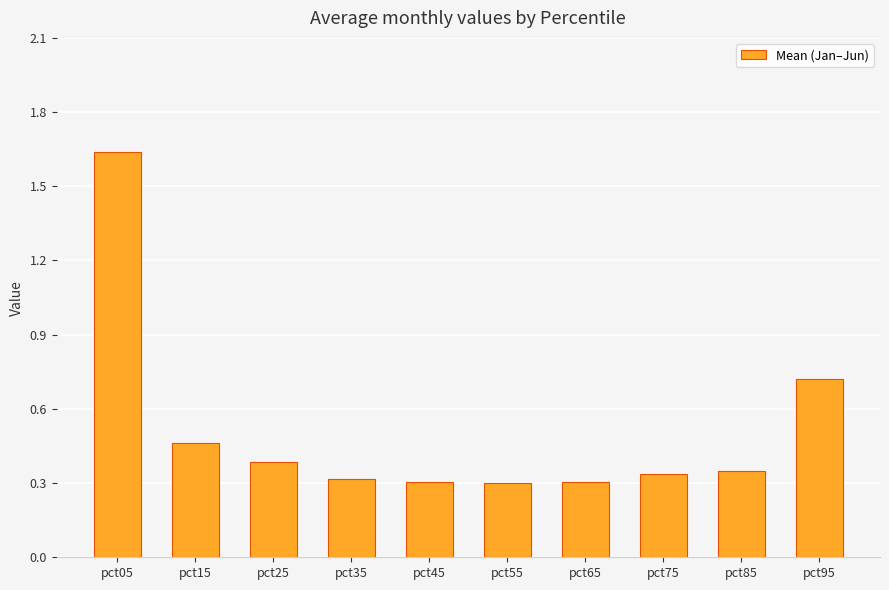

How many data points does each series have?

10